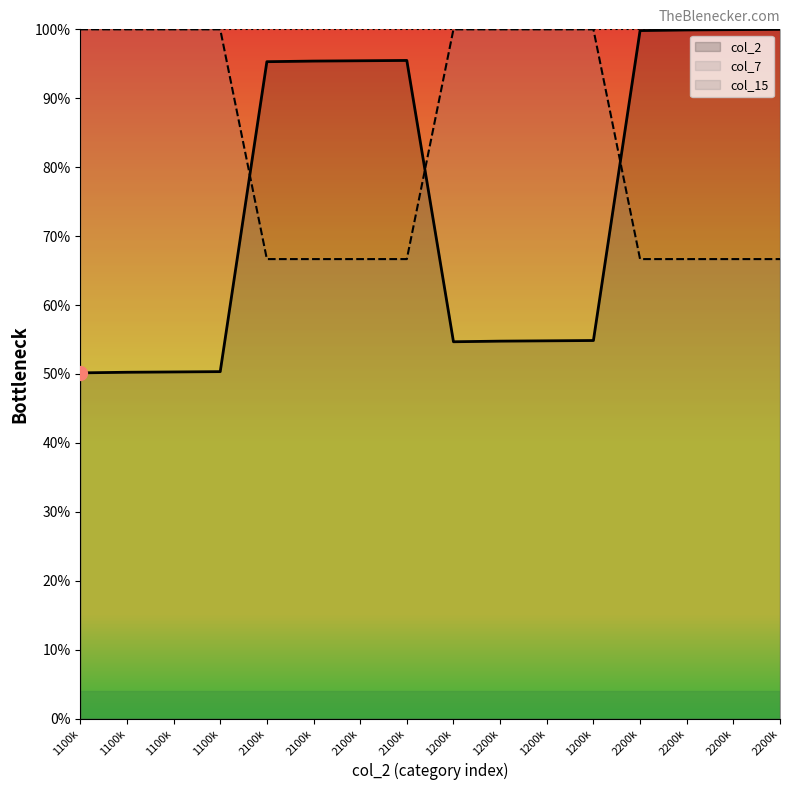

What are all the series names shown in the legend?

col_2, col_7, col_15